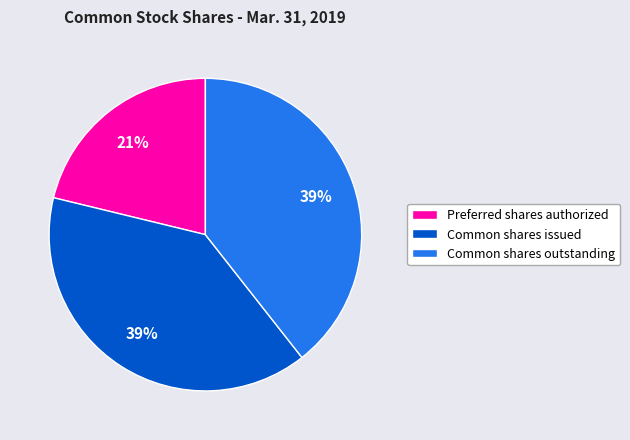

Combined, do Common shares issued and Common shares outstanding account for over 50%?

Yes